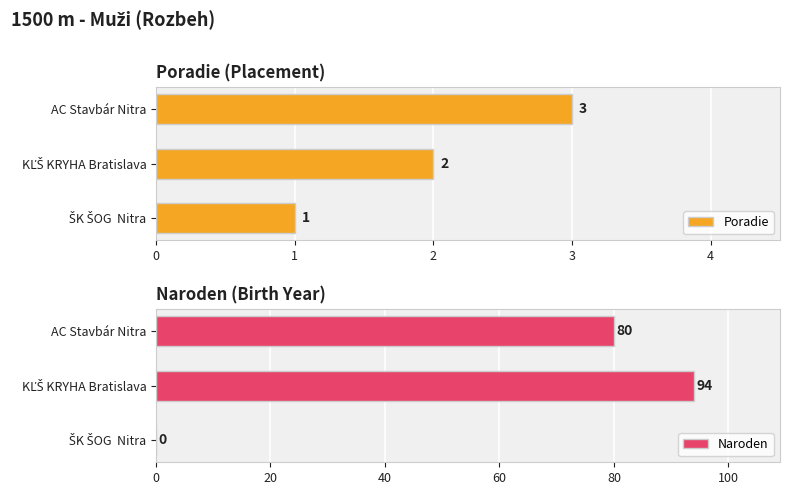

Between 1 and 2, which series saw the biggest shift?

Naroden